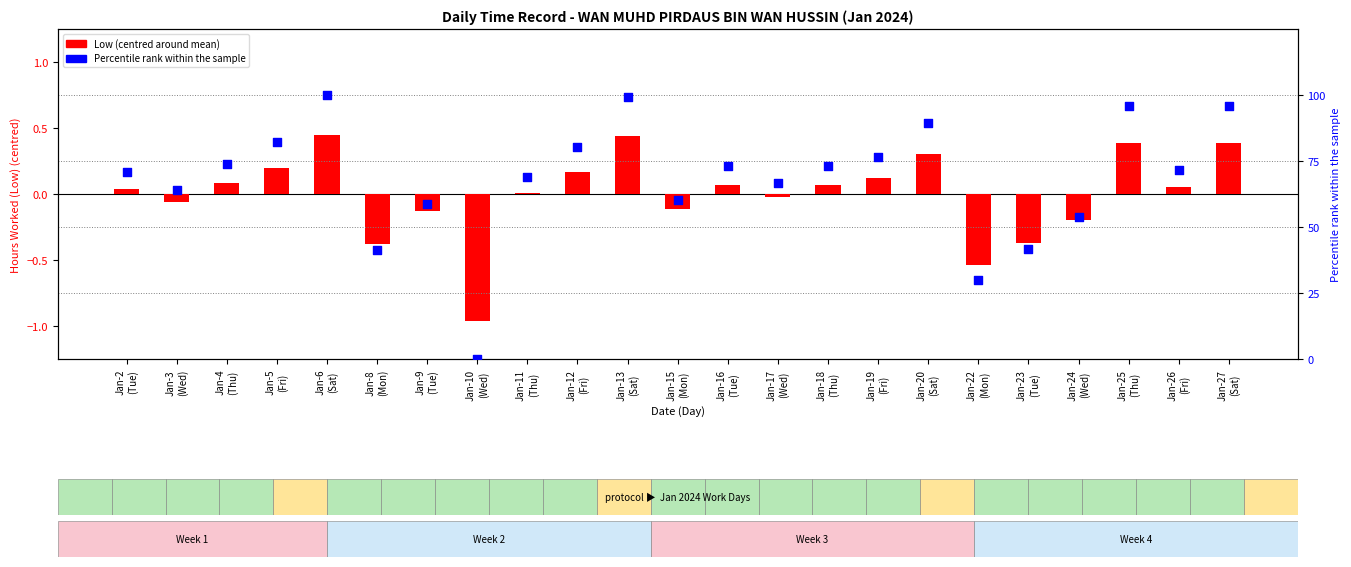

Which series contains the highest Y value?

Percentile rank within sample